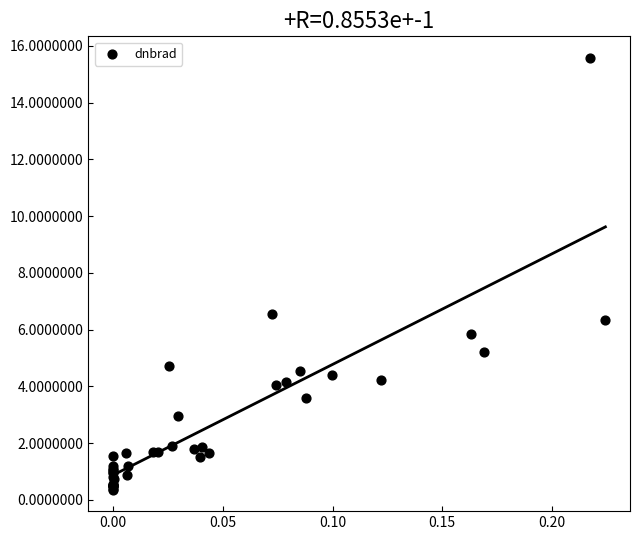

What Y value in the scatter plot is closest to 7?

6.6